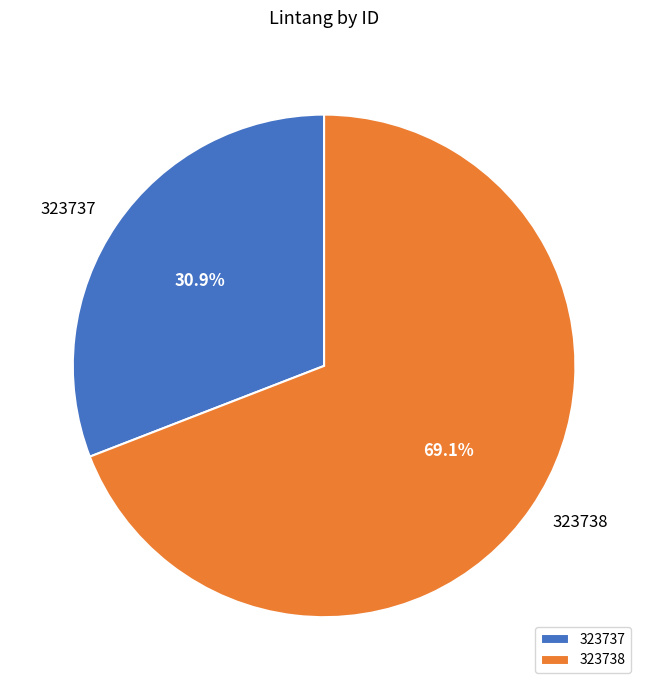

What percentage is NOT represented by 323737?

69.1%